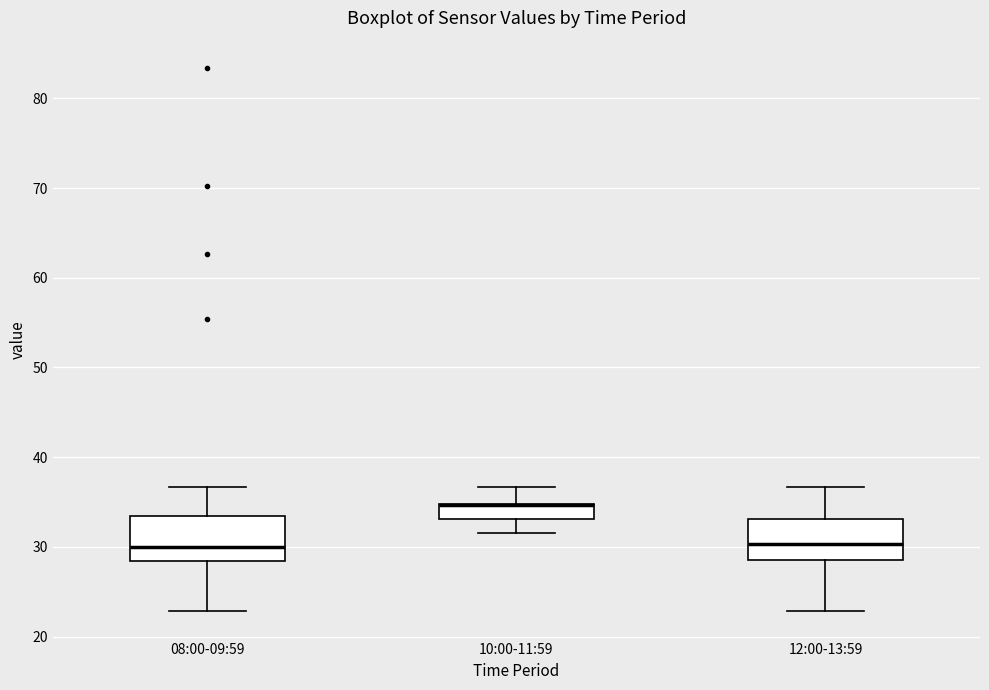

Reading left to right, read every box against the y-axis: the position of its median line, the range the box covers, and the ends of its whiskers. The values are not printed on the chart, so give them approximately, as read against the axis.

08:00-09:59: median 30, box 28 to 33, whiskers 23 to 37
10:00-11:59: median 35 (drawn on the box's upper edge), box 33 to 35, whiskers 32 to 37
12:00-13:59: median 30, box 29 to 33, whiskers 23 to 37